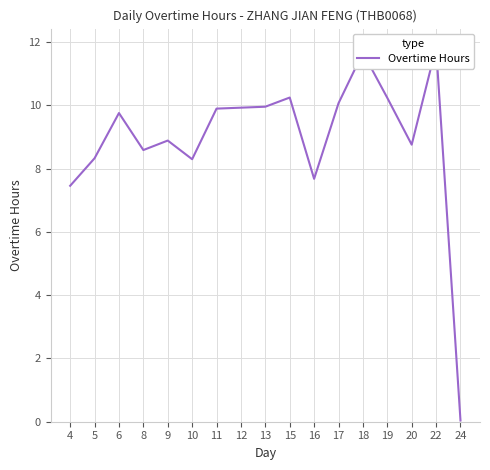

How many distinct data groups are displayed?

1